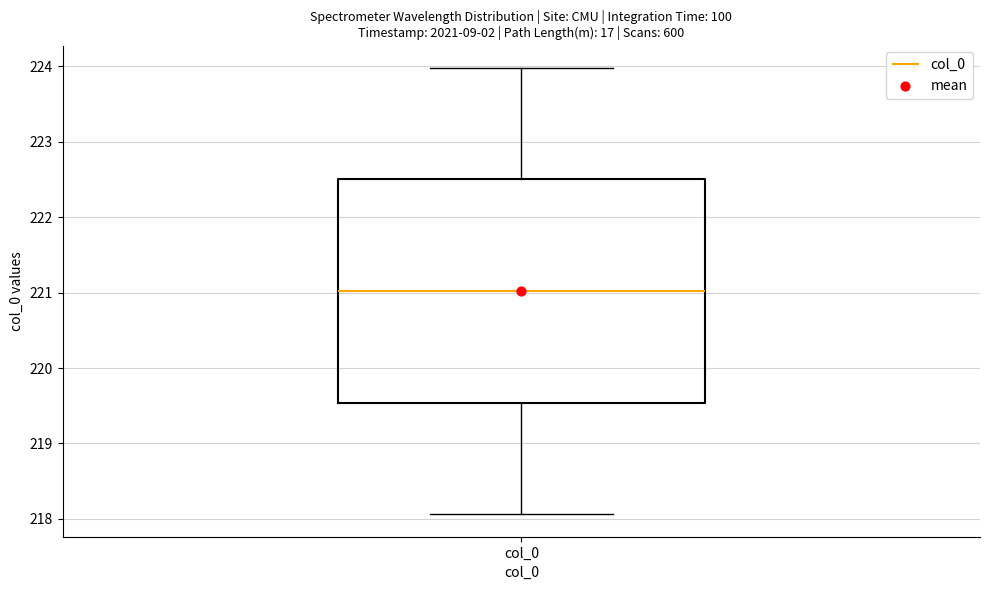

Read this box plot against the y-axis: the position of the median line, the range covered by the box, and the ends of both whiskers. The values are not printed on the chart, so give them approximately, as read against the axis.

median 221.0, box 219.5 to 222.5, whiskers 218.1 to 224.0